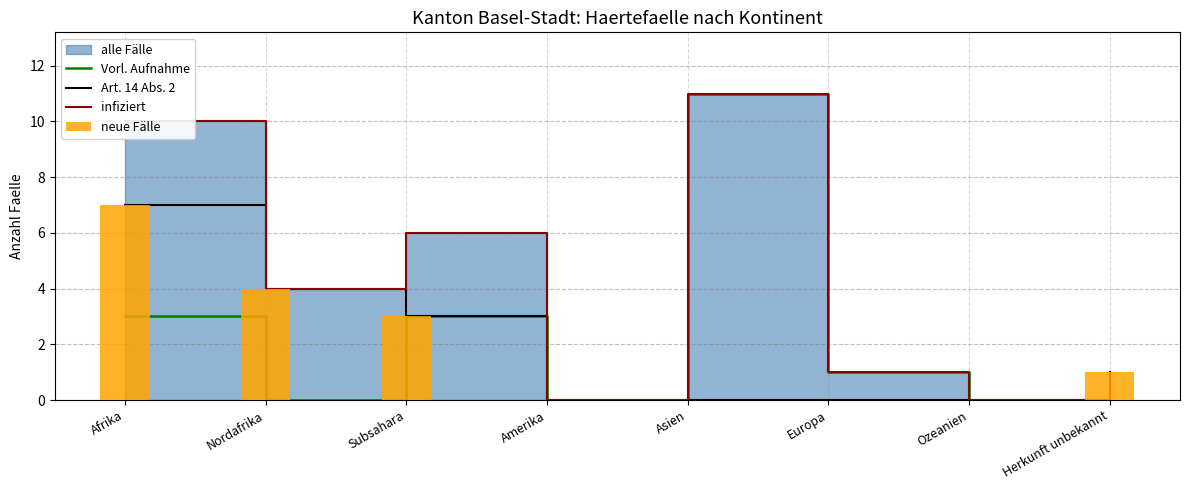

What is the sum of all neue Fälle values?

15